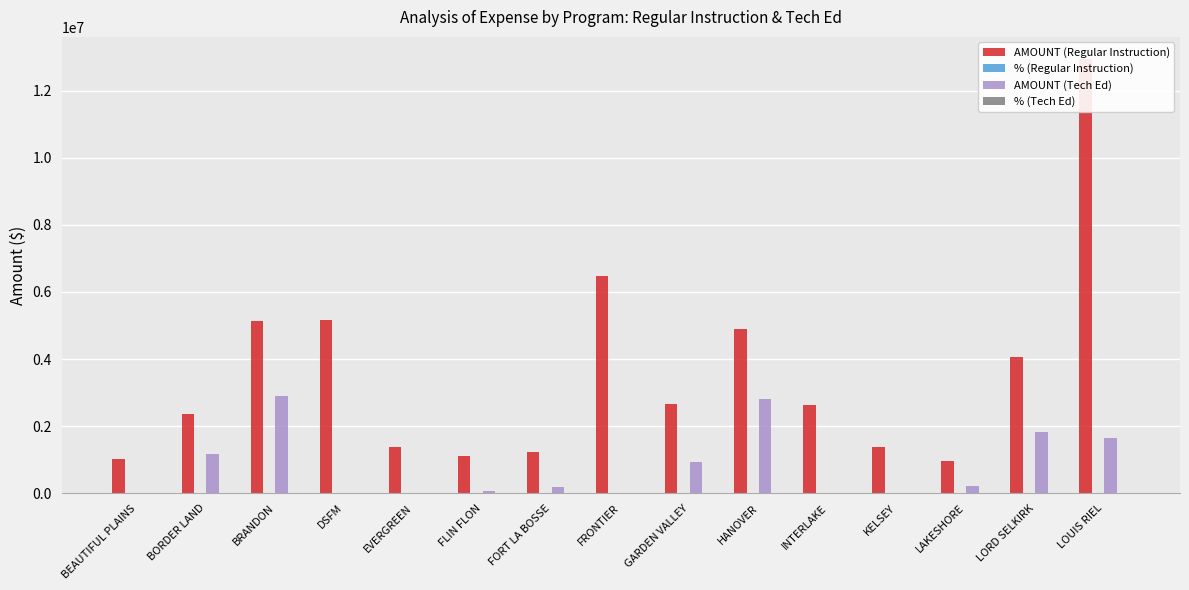

What position from the left is BRANDON?

3